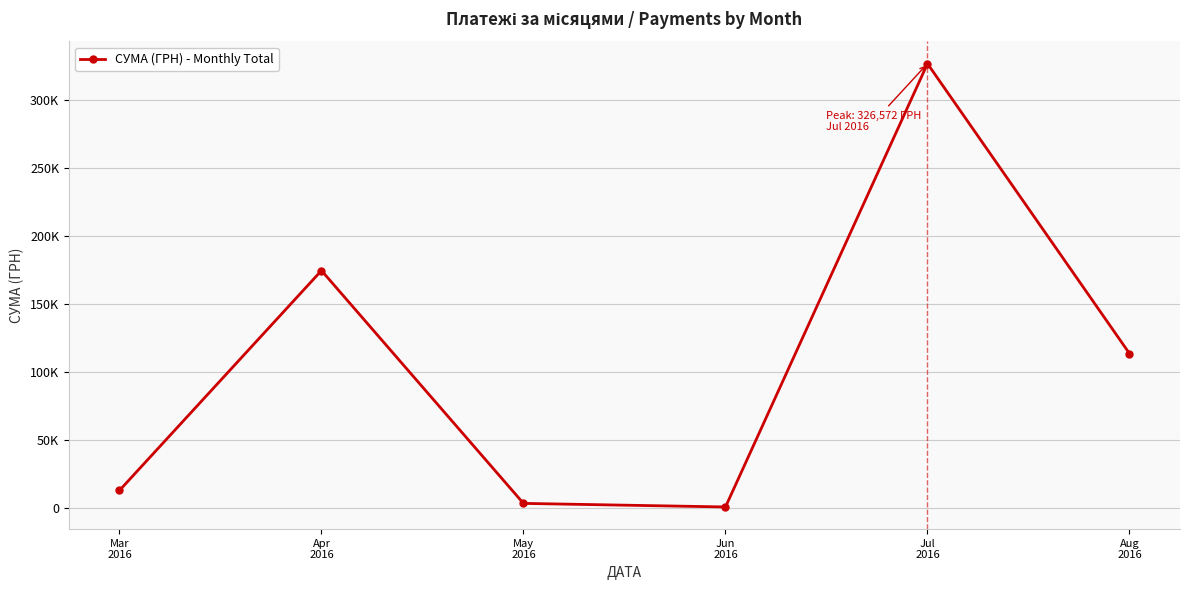

List the labels in order of value, smallest first.

Jun
2016, May
2016, Mar
2016, Aug
2016, Apr
2016, Jul
2016